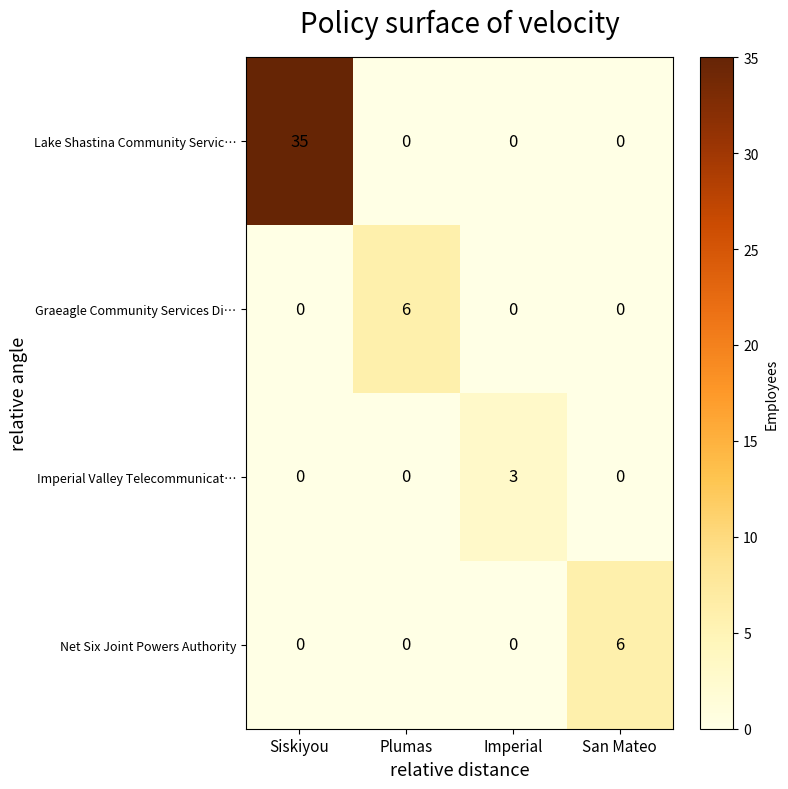

How many series are shown in this chart?

4